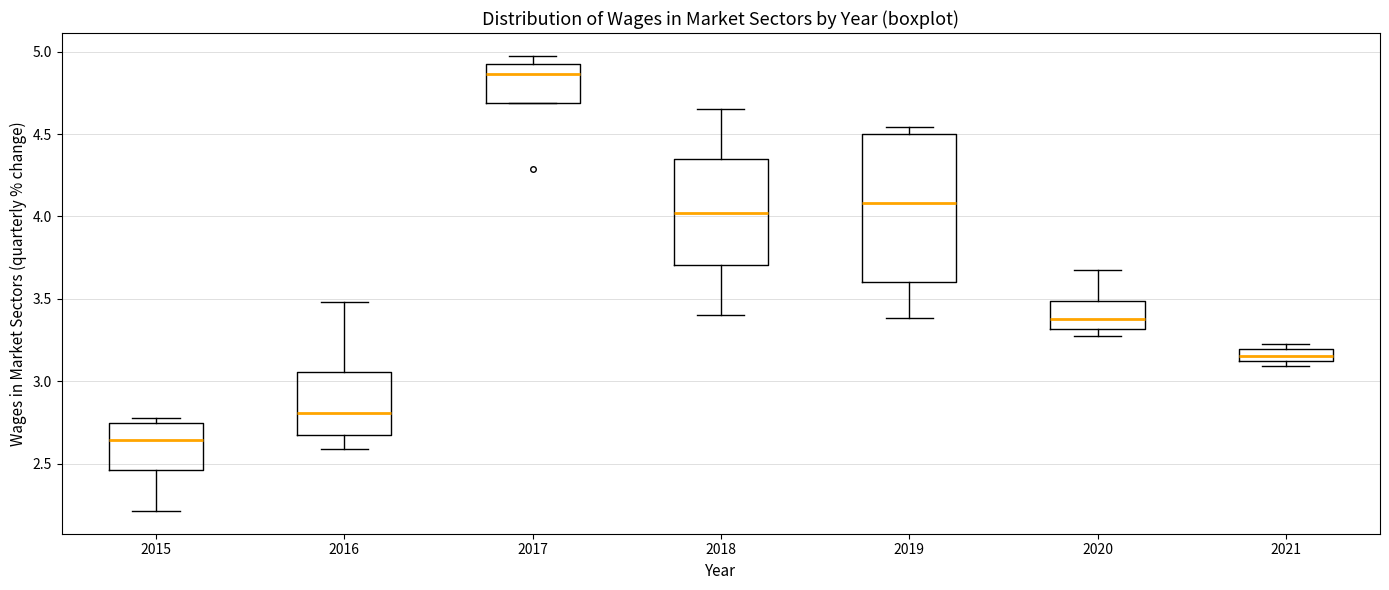

Where is the upper edge of the box at x = 2017 on the y-axis? The values are not printed on the chart, so give them approximately, as read against the axis.

4.90